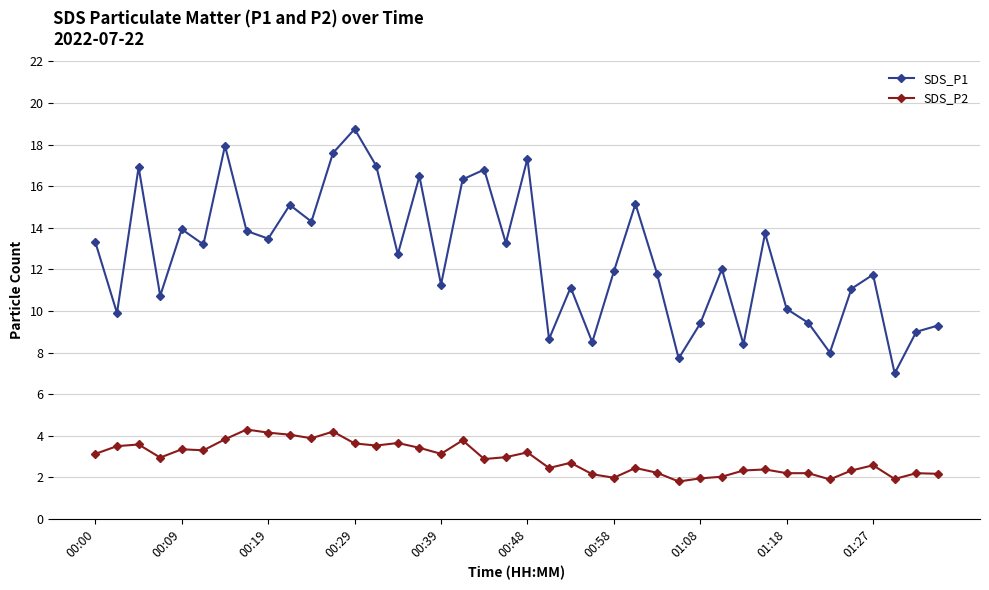

List the series in order of their overall mean, lowest first.

SDS_P2, SDS_P1